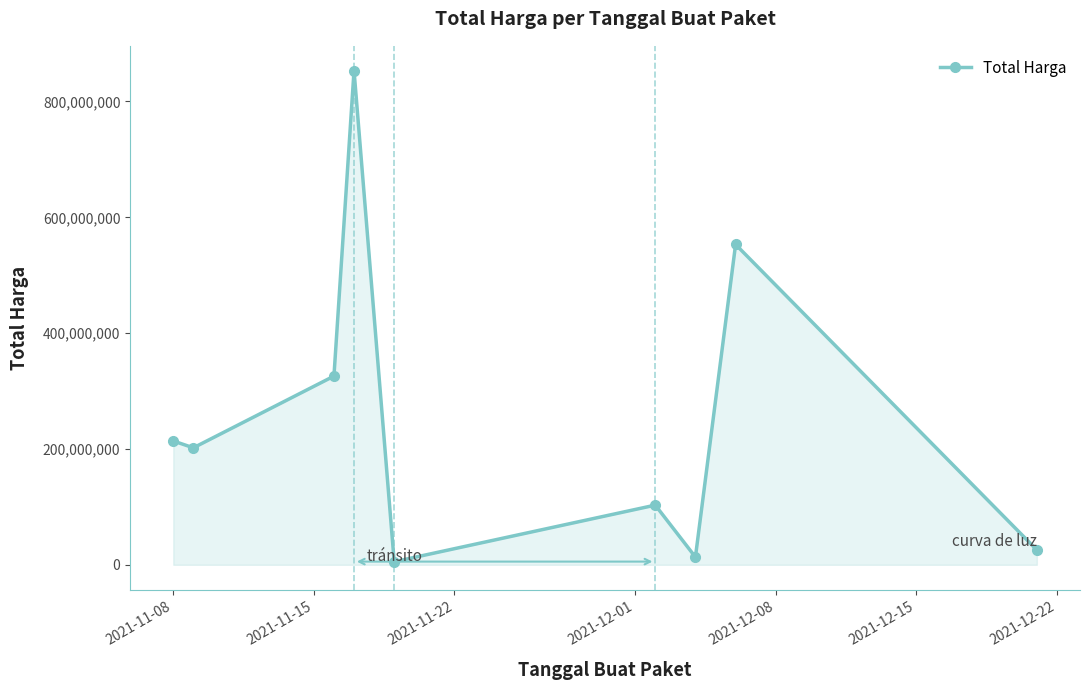

What is the maximum value shown in the chart?

853400000